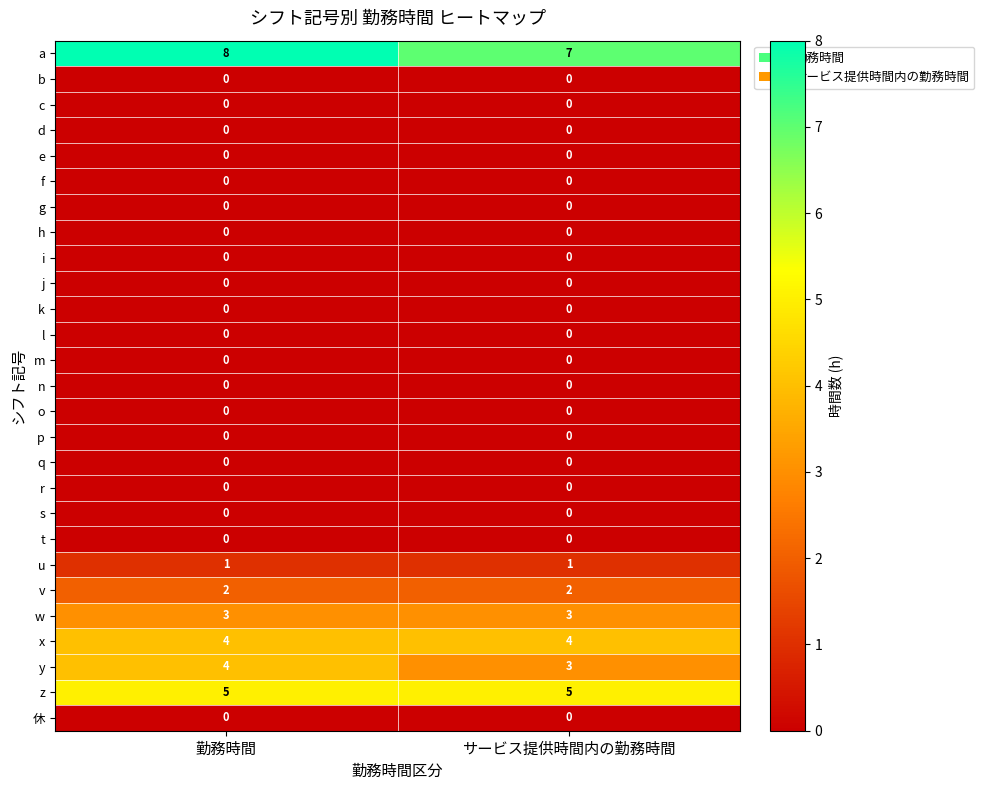

What is the sum of the a values at サービス提供時間内の勤務時間 and 勤務時間?

15